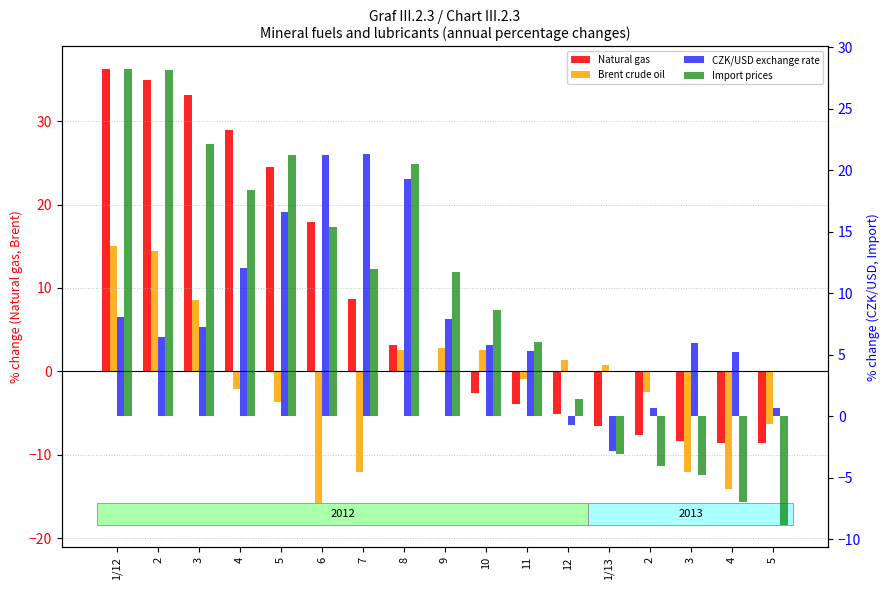

Which category has the lowest value in the CZK/USD exchange rate series?

1/13